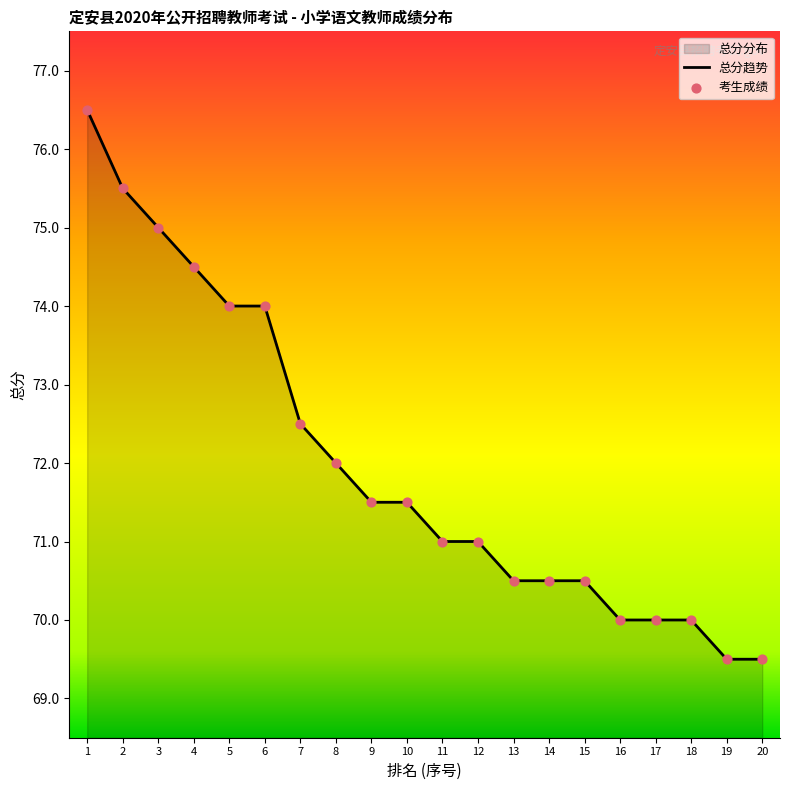

What is the ratio of the value at 10 to the value at 5?

1.0